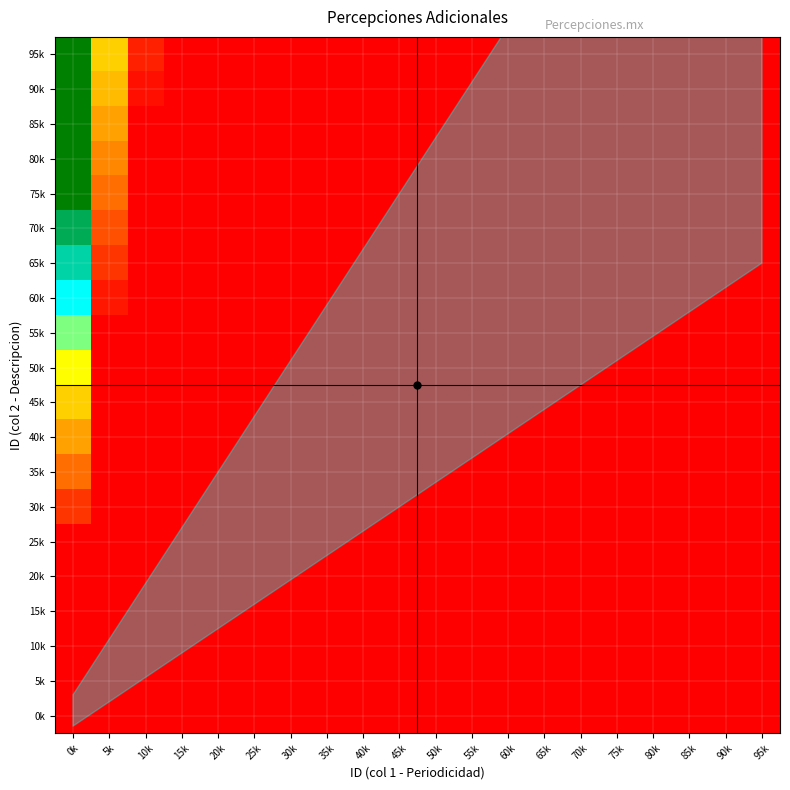

Reading left to right, list all the values displayed in this chart.

1: 1=0	2=1	3=2	4=3	5=4	6=5	7=6	8=7	9=8	10=9	11=10	12=11	13=12	14=13	15=14	16=15	17=16	18=17	19=18	20=19
2: 1=0	2=1	3=2	4=3	5=4	6=5	7=6	8=7	9=8	10=9	11=10	12=11	13=12	14=13	15=14	16=15	17=16	18=17	19=18	20=19